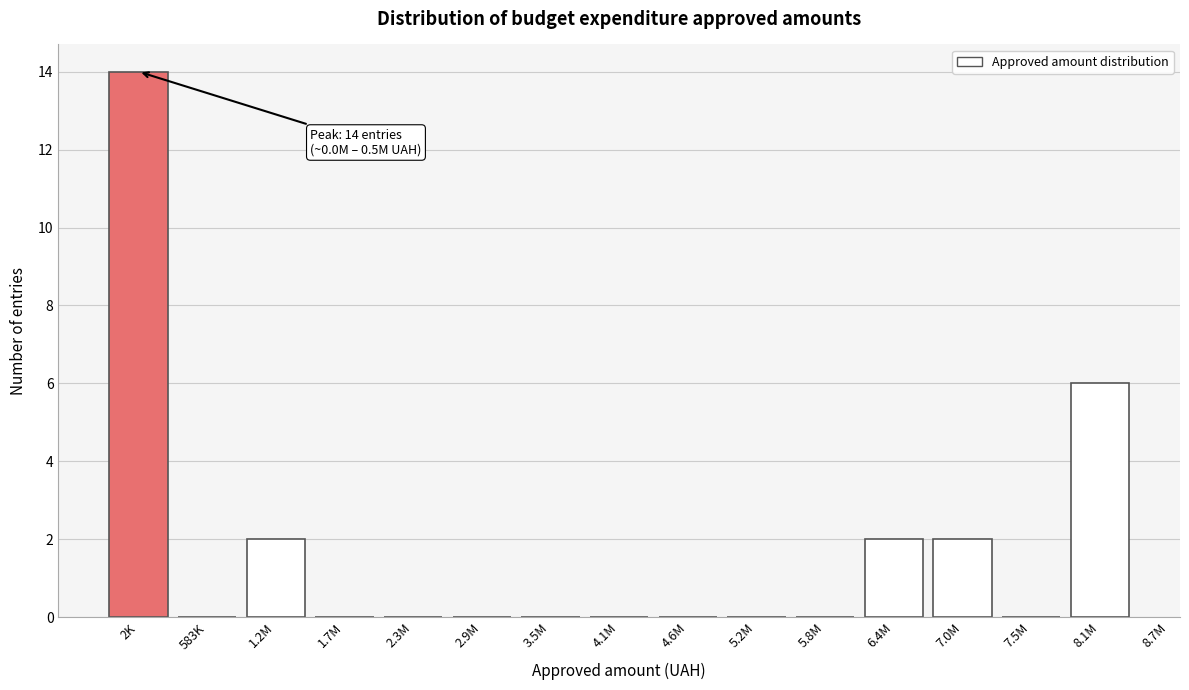

Reading left to right, extract all data points from this chart.

2K=14	583K=0	1.2M=2	1.7M=0	2.3M=0	2.9M=0	3.5M=0	4.1M=0	4.6M=0	5.2M=0	5.8M=0	6.4M=2	7.0M=2	7.5M=0	8.1M=6